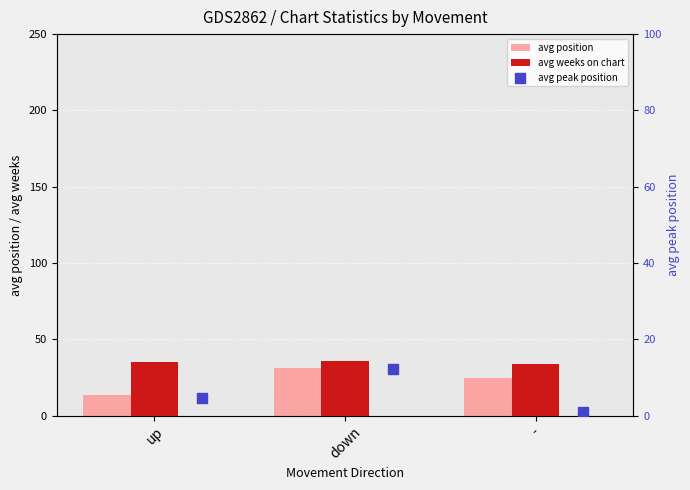

Is the value of avg weeks on chart at down greater than the value of avg position at up?

Yes